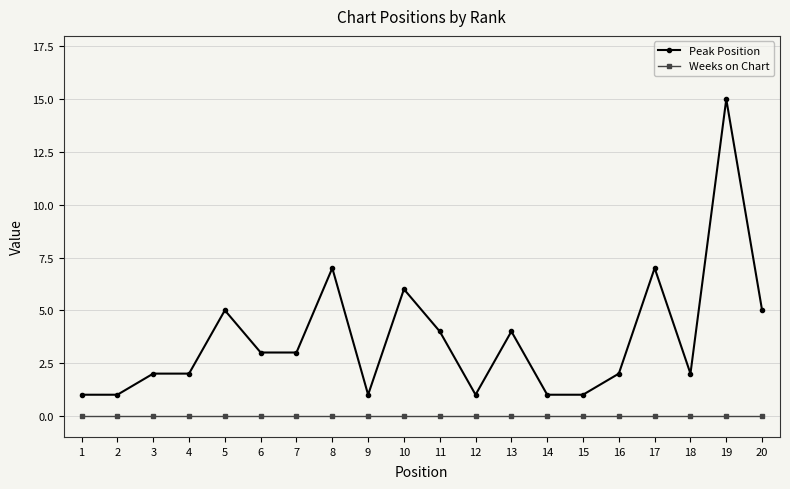

What is the greatest value displayed?

15